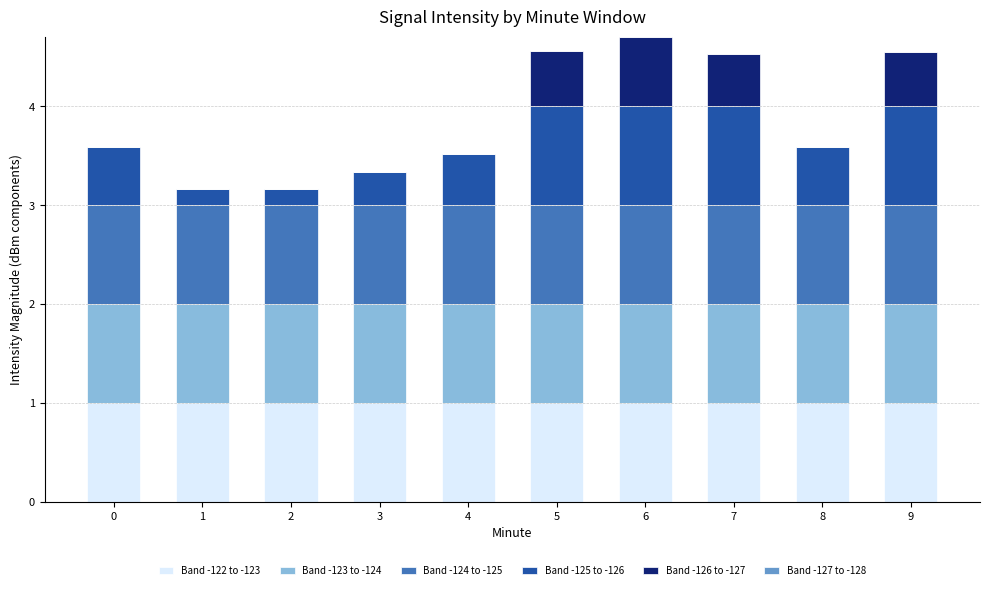

What is the total value across all series at 5?

4.6